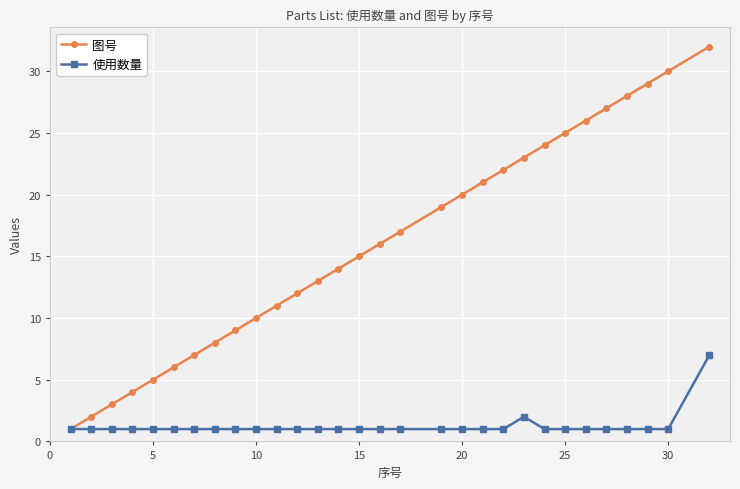

Rank the series by their average value, from lowest to highest.

使用数量, 图号